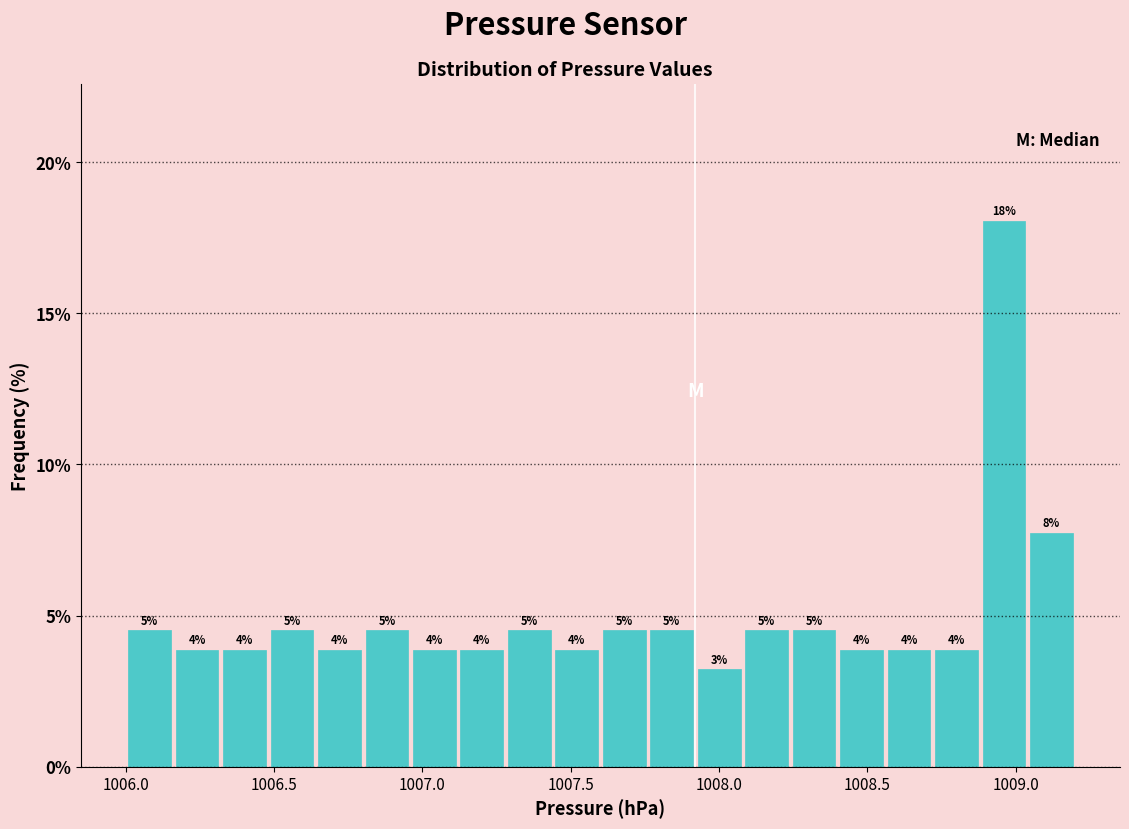

Read against the x-axis, roughly where is the centre of the tallest bar?

1008.95